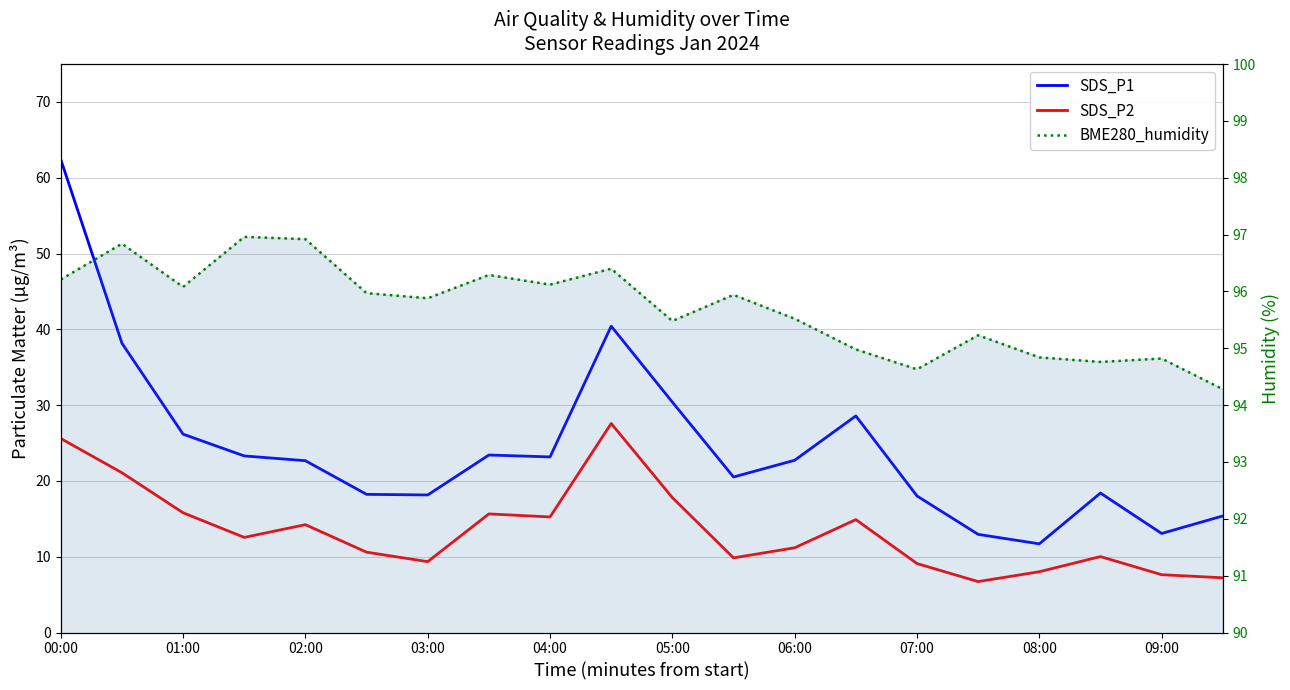

What is the difference between the second highest and second lowest values in the BME280_humidity series?

2.3